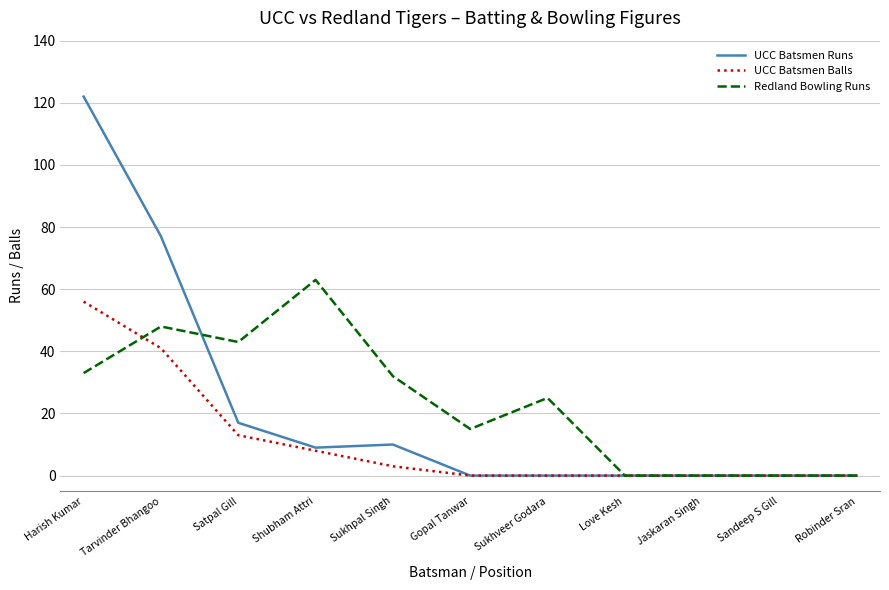

What are all the series names shown in the legend?

UCC Batsmen Runs, UCC Batsmen Balls, Redland Bowling Runs